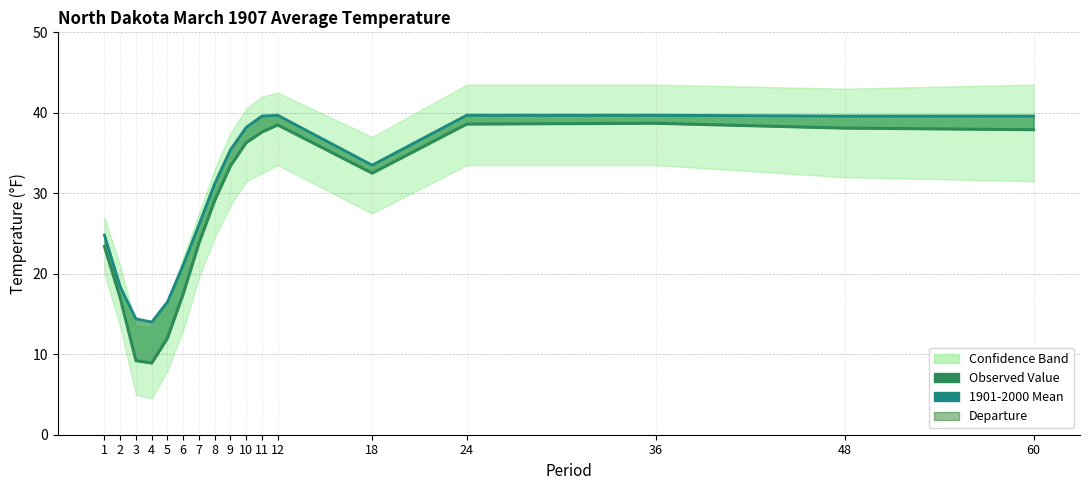

At which label does Observed Value first exceed 32?

9